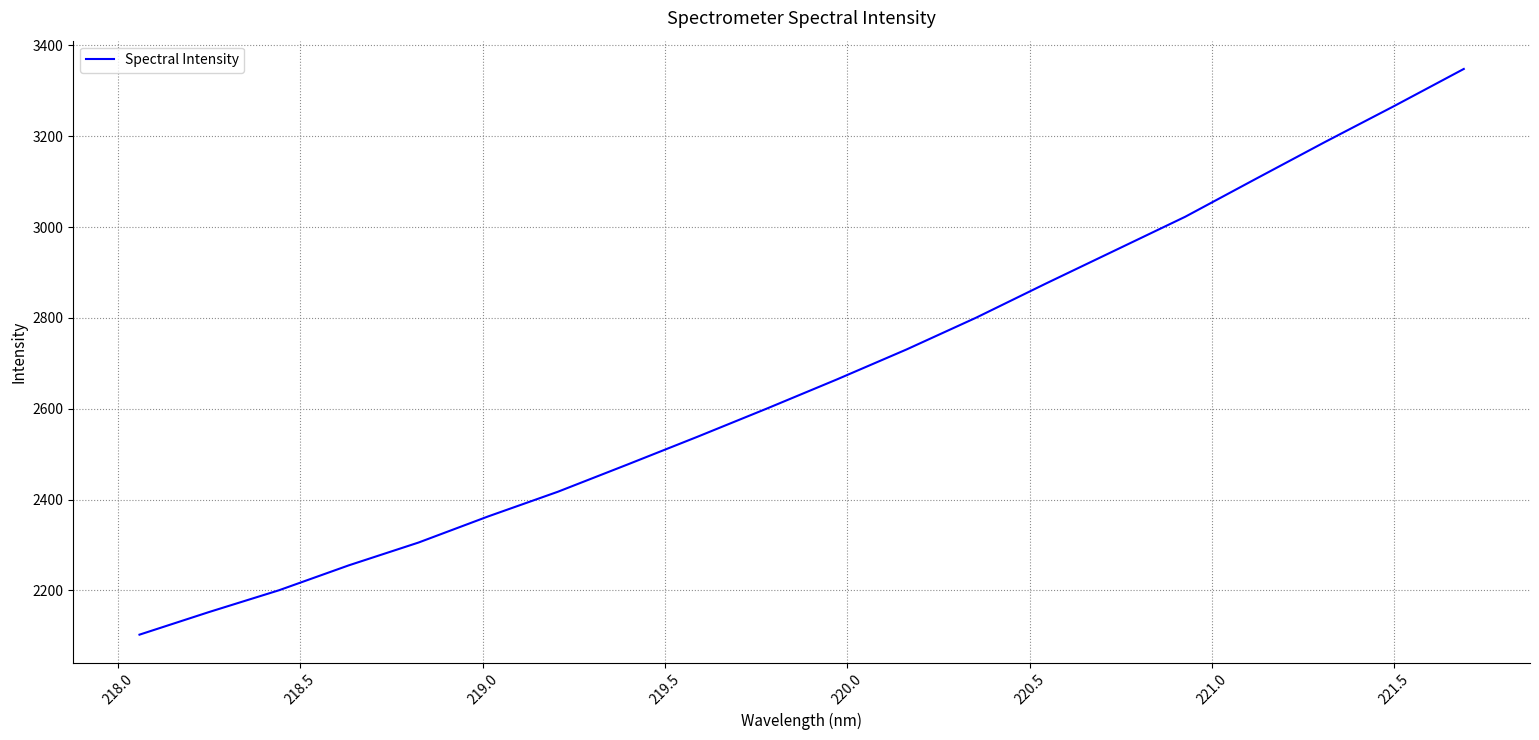

How many values are below 2664?

10